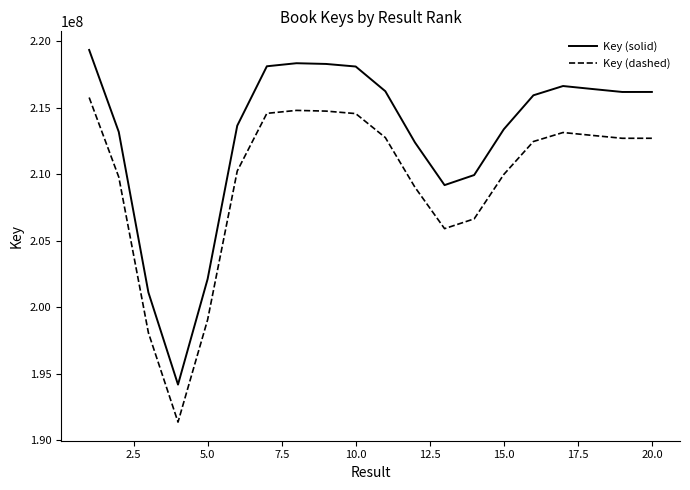

In Key (solid), how many points are lower than both neighbors (excluding endpoints)?

3